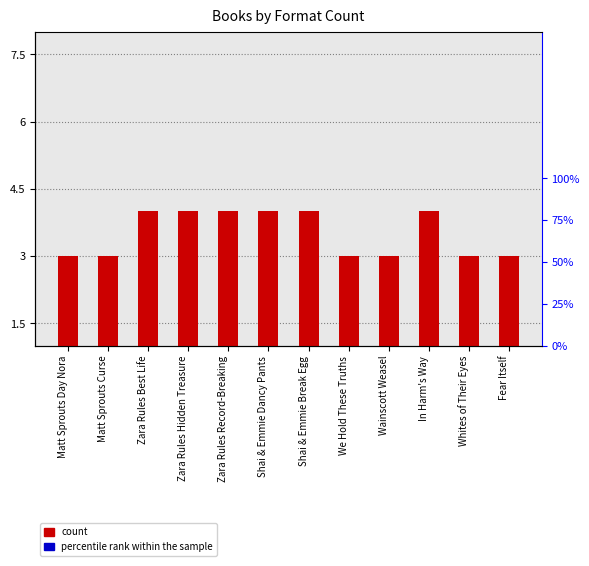

True or false: the data shows 5 at In Harm's Way.

False